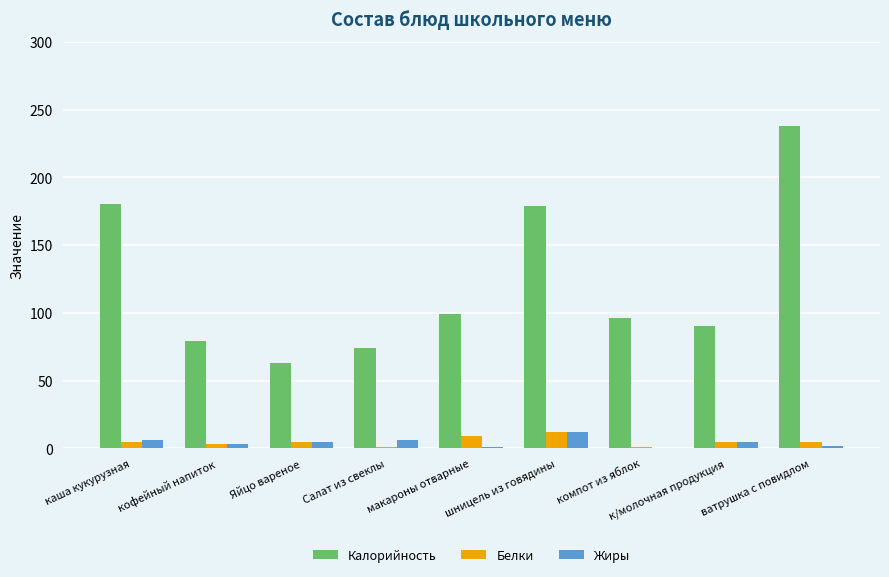

The value of Жиры at шницель из говядины is 12.0. True or false?

True